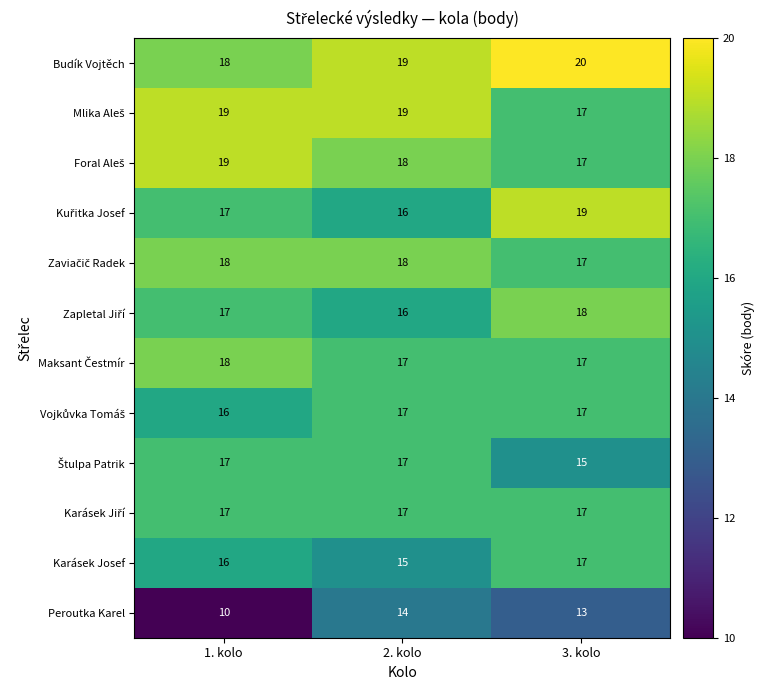

Is it true that Peroutka Karel equals 23 at 2. kolo?

False